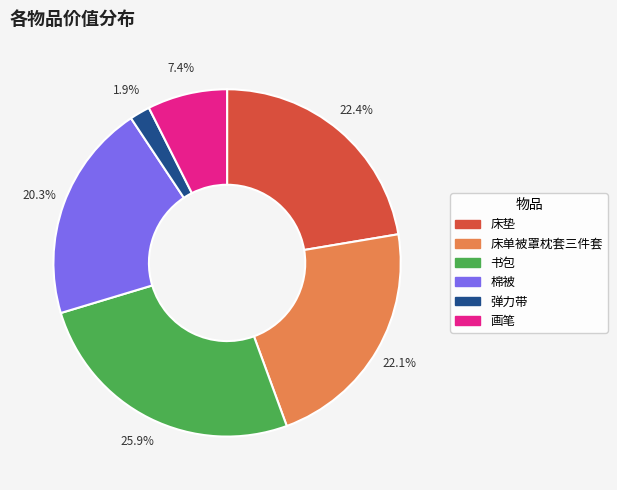

How many segments does this pie chart have?

6